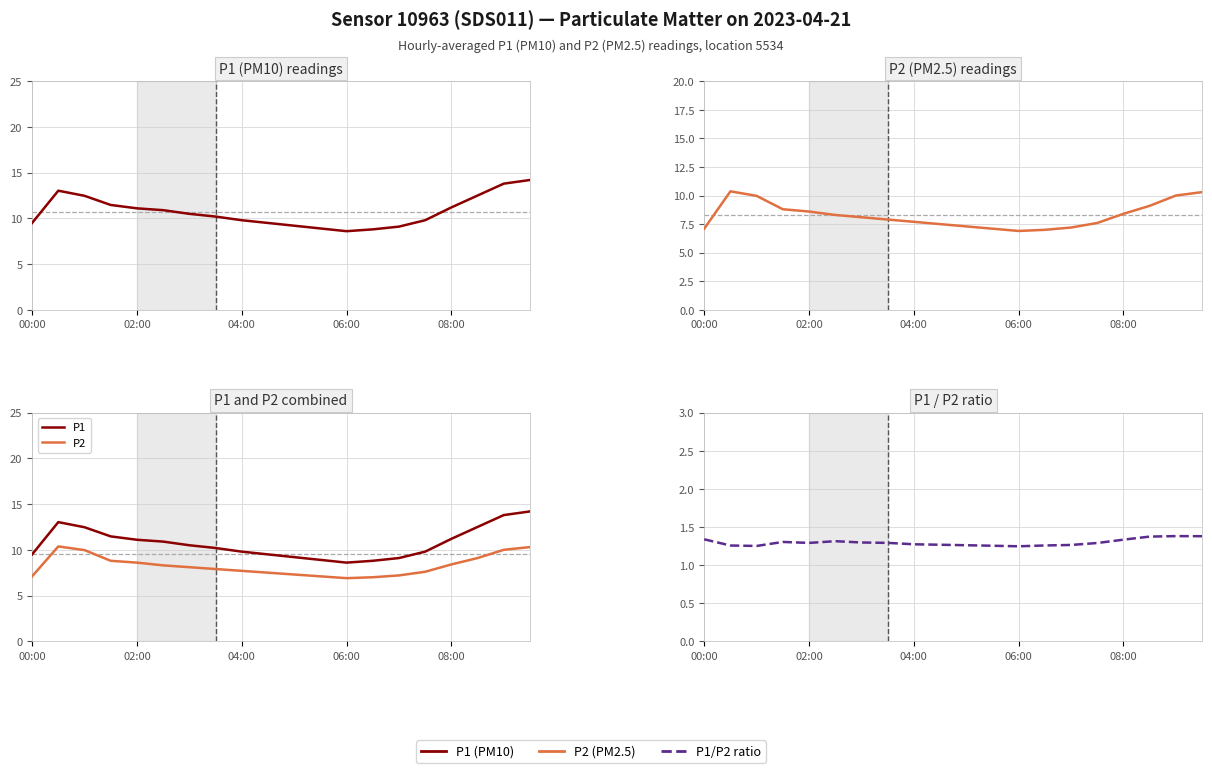

What is the sum of the P2 values at 12 and 11?

14.0